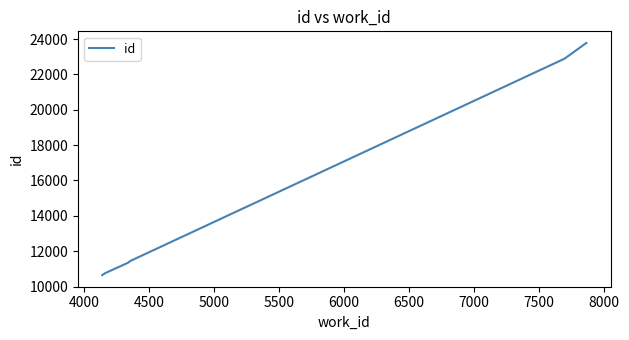

What is the minimum value shown in the chart?

10646